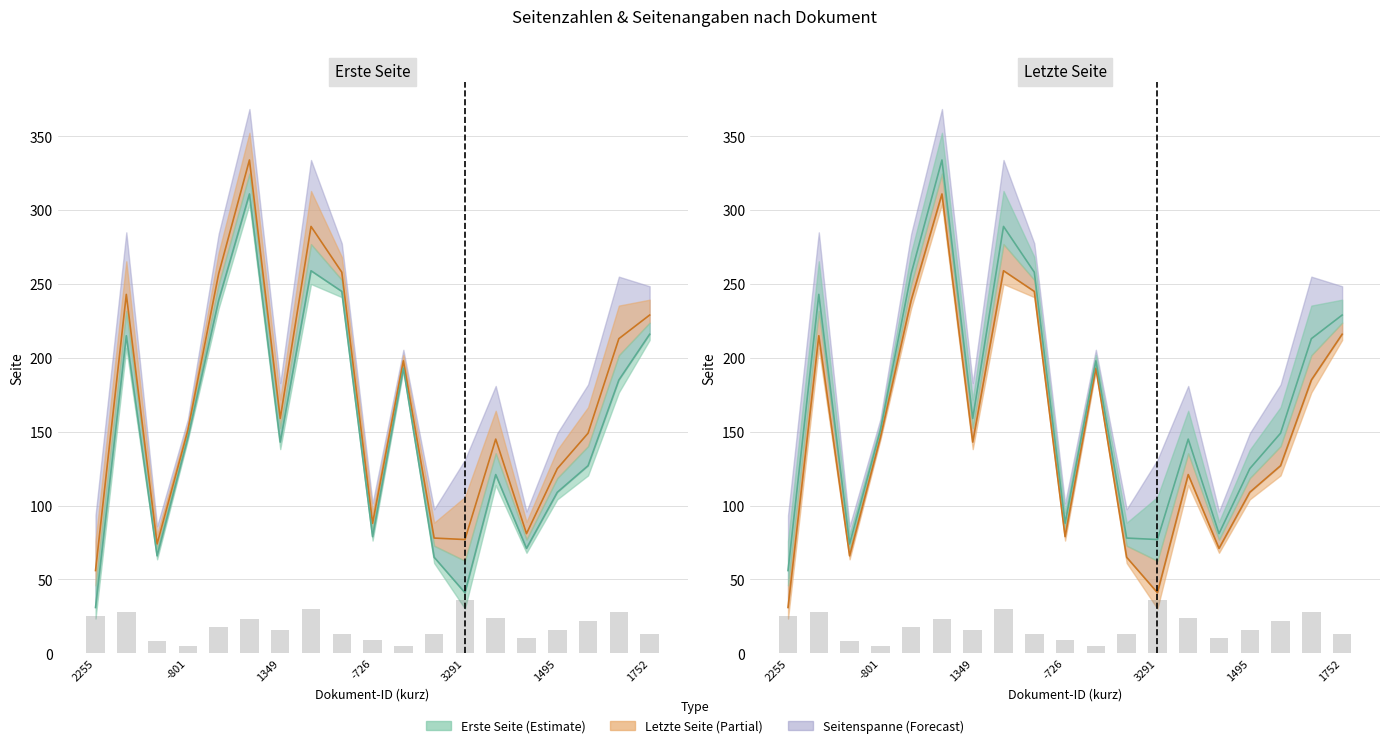

Between 10 and 16, which series saw the biggest shift?

Letzte Seite